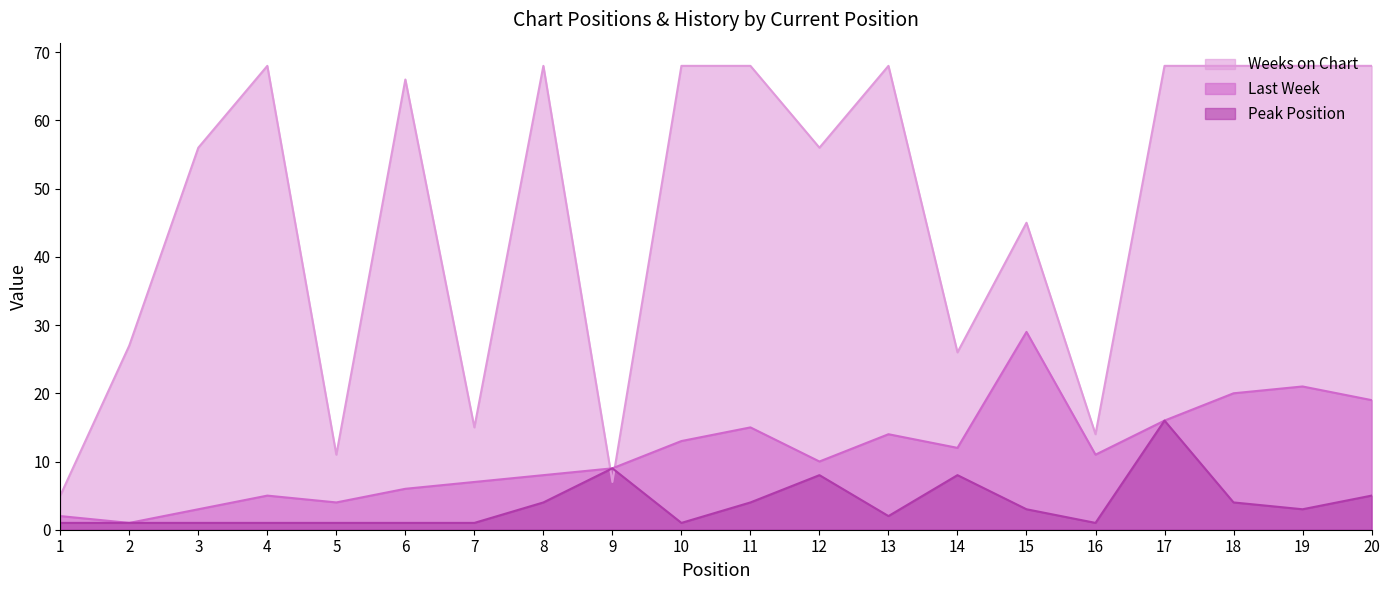

What is the minimum value for Peak Position?

1